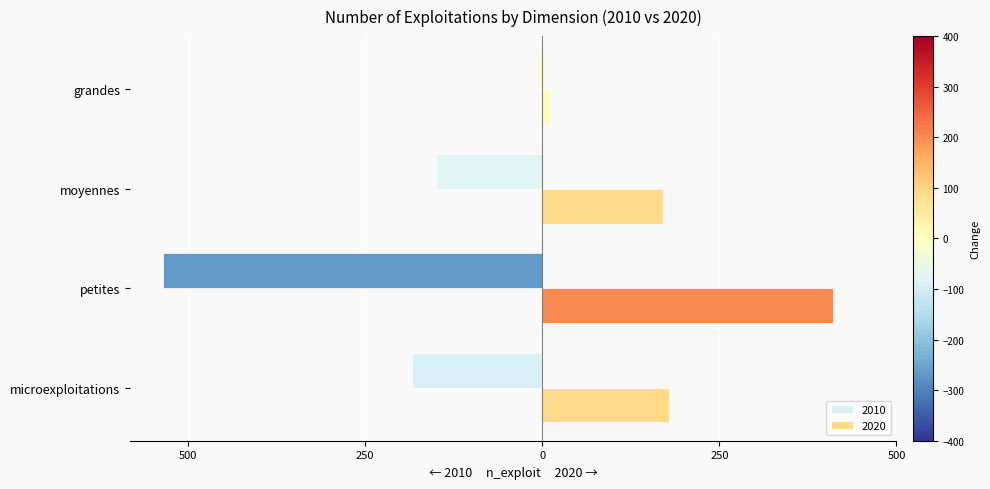

True or false: 2010 has a value of 247 at moyennes.

False